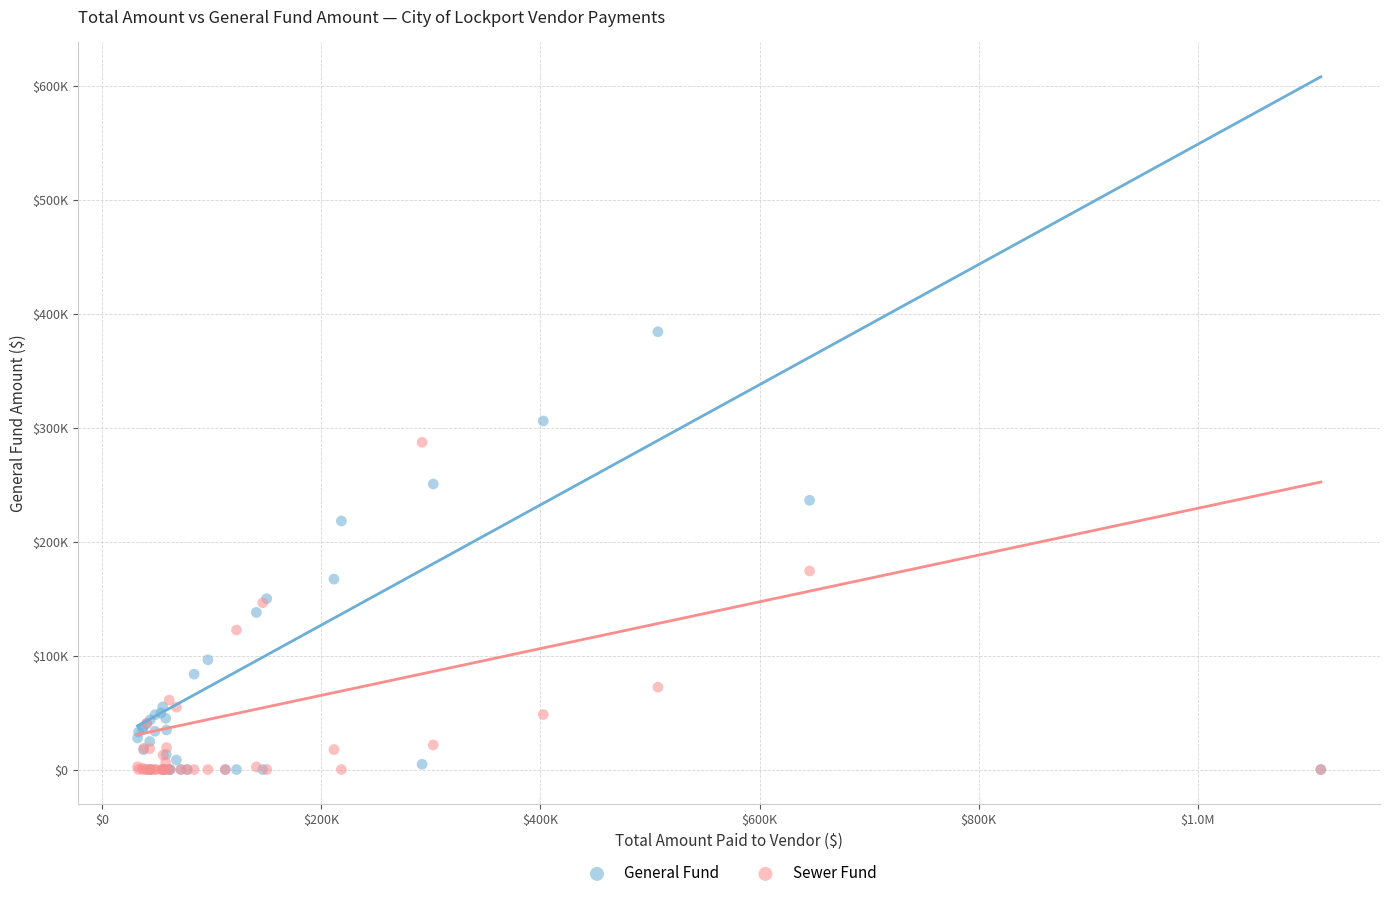

What are all the series names shown in the legend?

General Fund, Sewer Fund